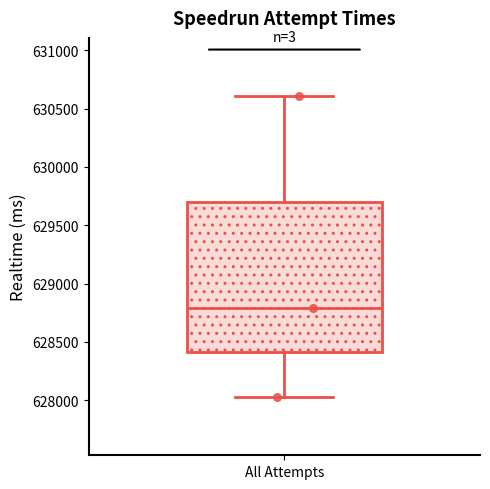

Transcribe this box plot: give where the median line is, the range the box spans, and where the two whiskers end, as read against the y-axis. The values are not printed on the chart, so give them approximately, as read against the axis.

median 628800, box 628400 to 629700, whiskers 628050 to 630600